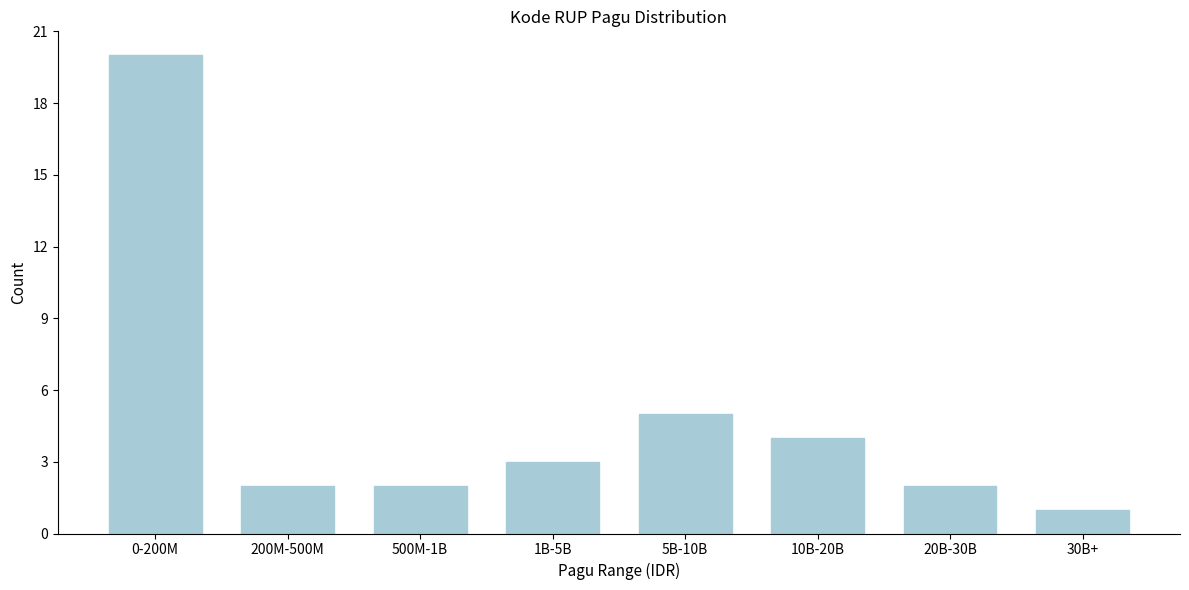

Reading left to right, extract all data points from this chart.

0-200M=20	200M-500M=2	500M-1B=2	1B-5B=3	5B-10B=5	10B-20B=4	20B-30B=2	30B+=1